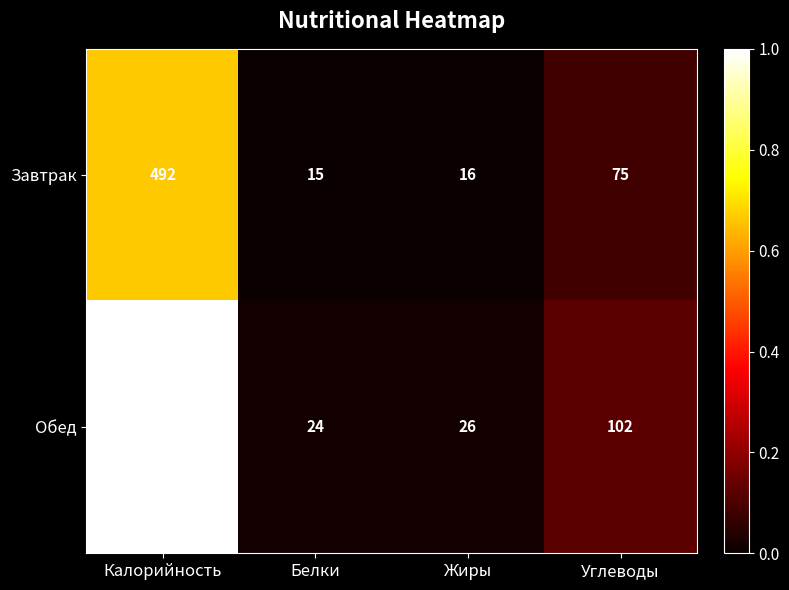

What is the spread (max minus min) of values at Углеводы?

27